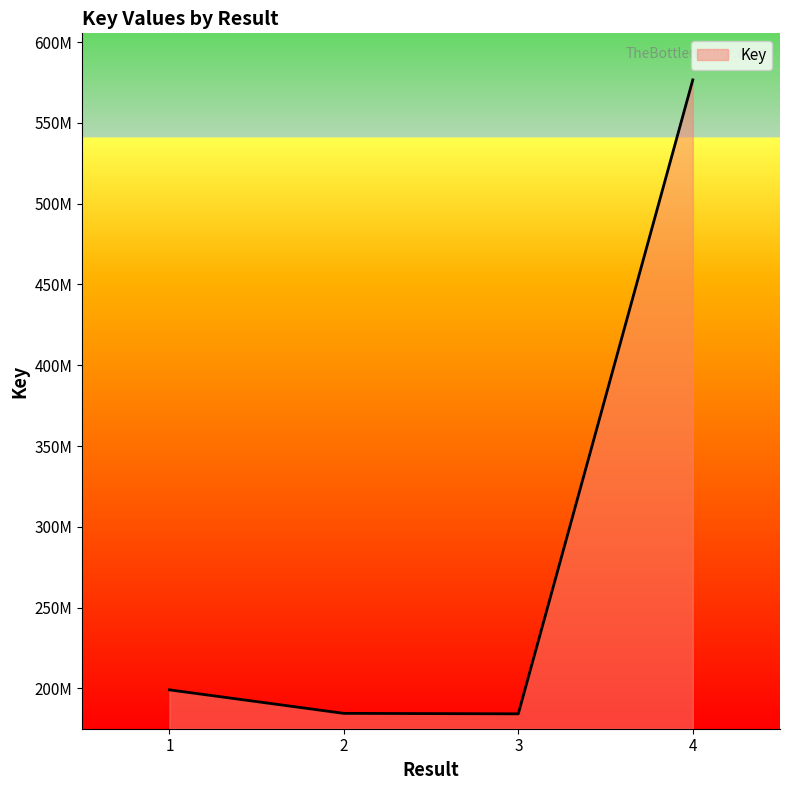

What is the sum of all values?

1144544318